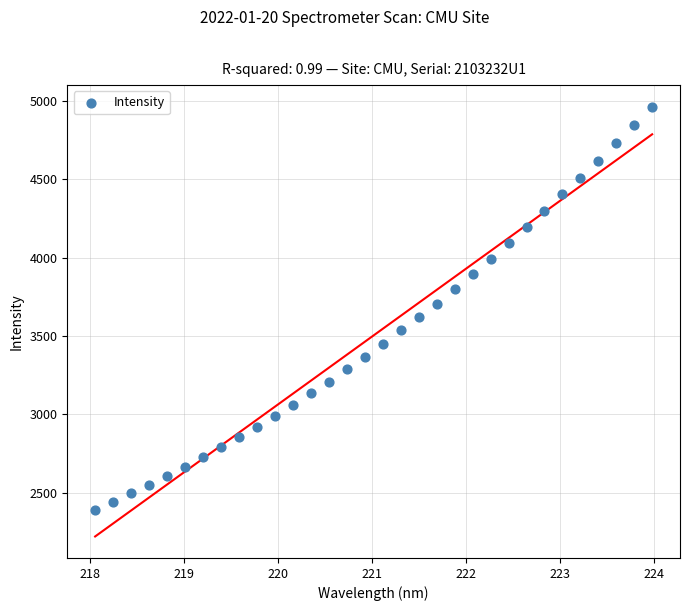

What is the range of X values (max minus min)?

5.9